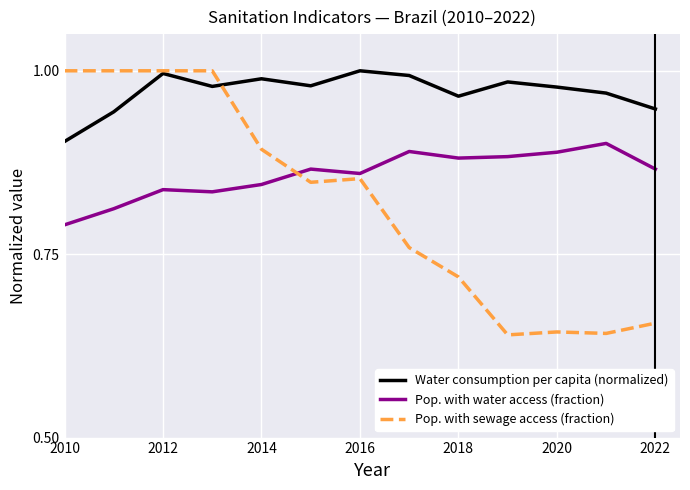

Which series has the largest total across all categories?

Water consumption per capita (normalized)